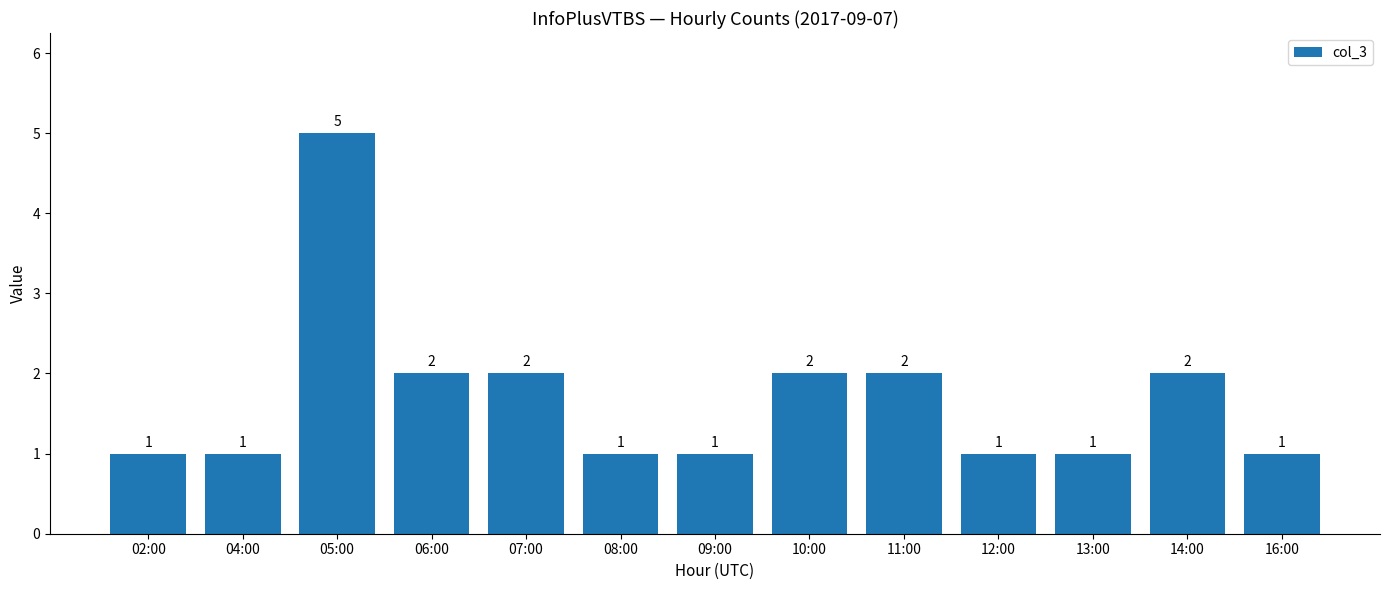

What is the ratio of the value at 02:00 to the value at 16:00?

1.0